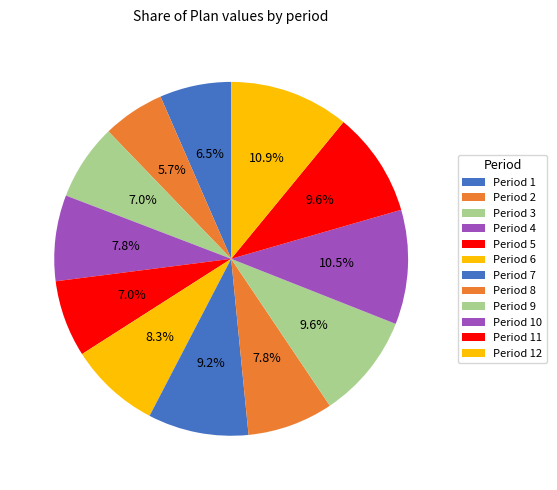

Which category has the smallest portion of the pie?

Period 2